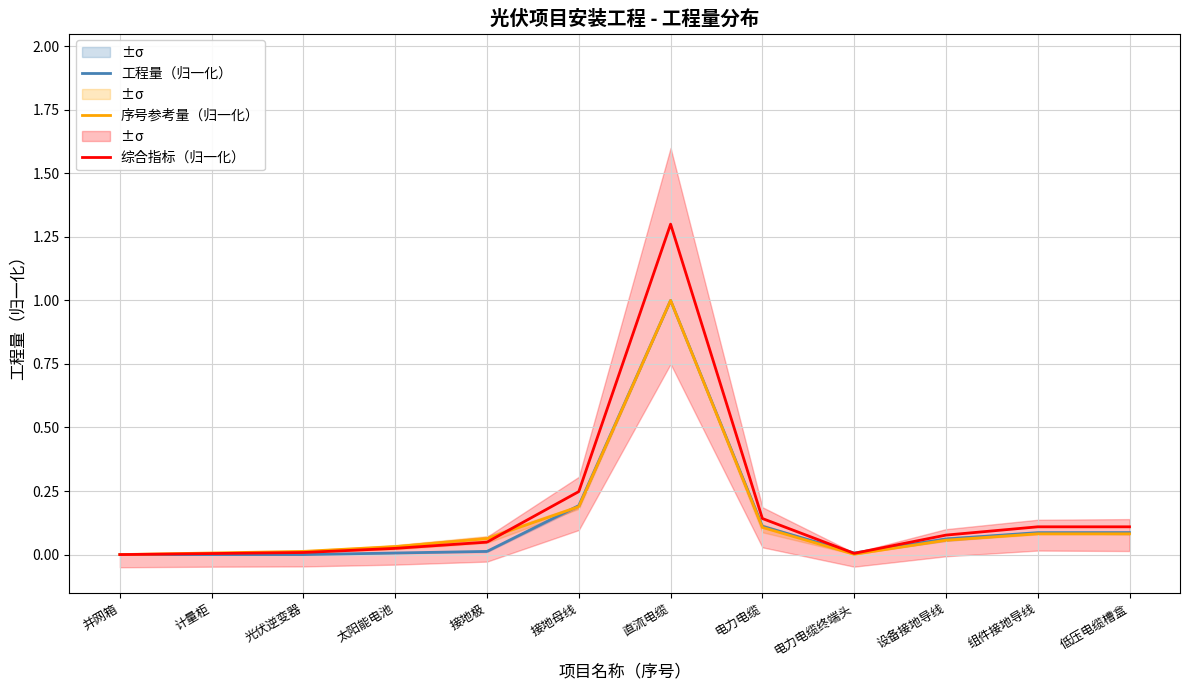

What is the spread (max minus min) of values at 直流电缆?

0.3